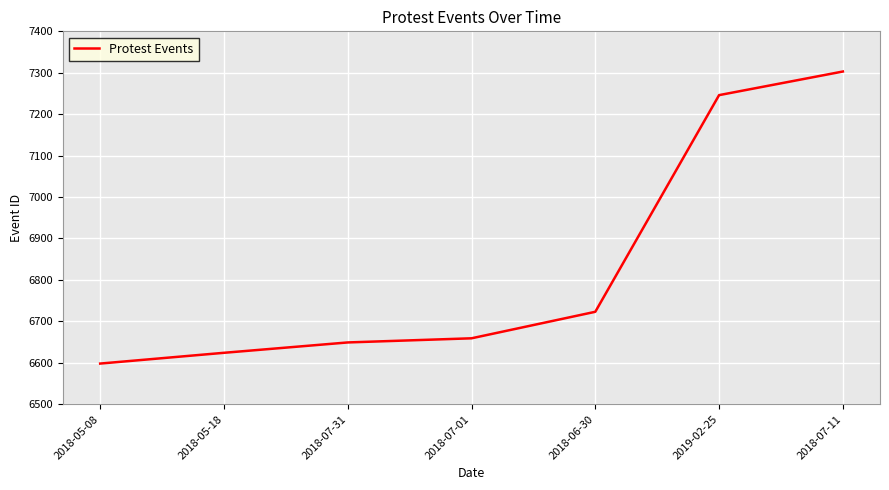

True or false: the data has more than 2 interior local peaks.

False